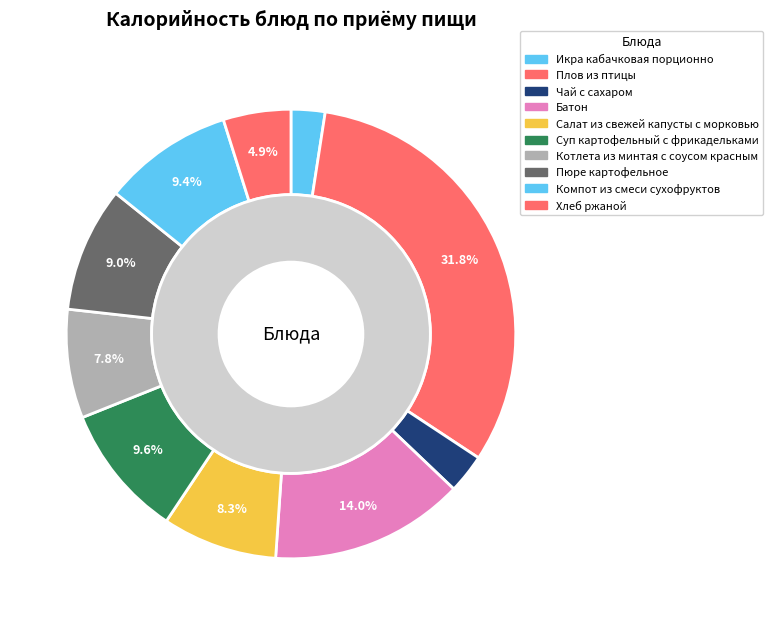

To the nearest percent, what is the combined percentage of Суп картофельный с фрикадельками and Салат из свежей капусты с морковью?

18%